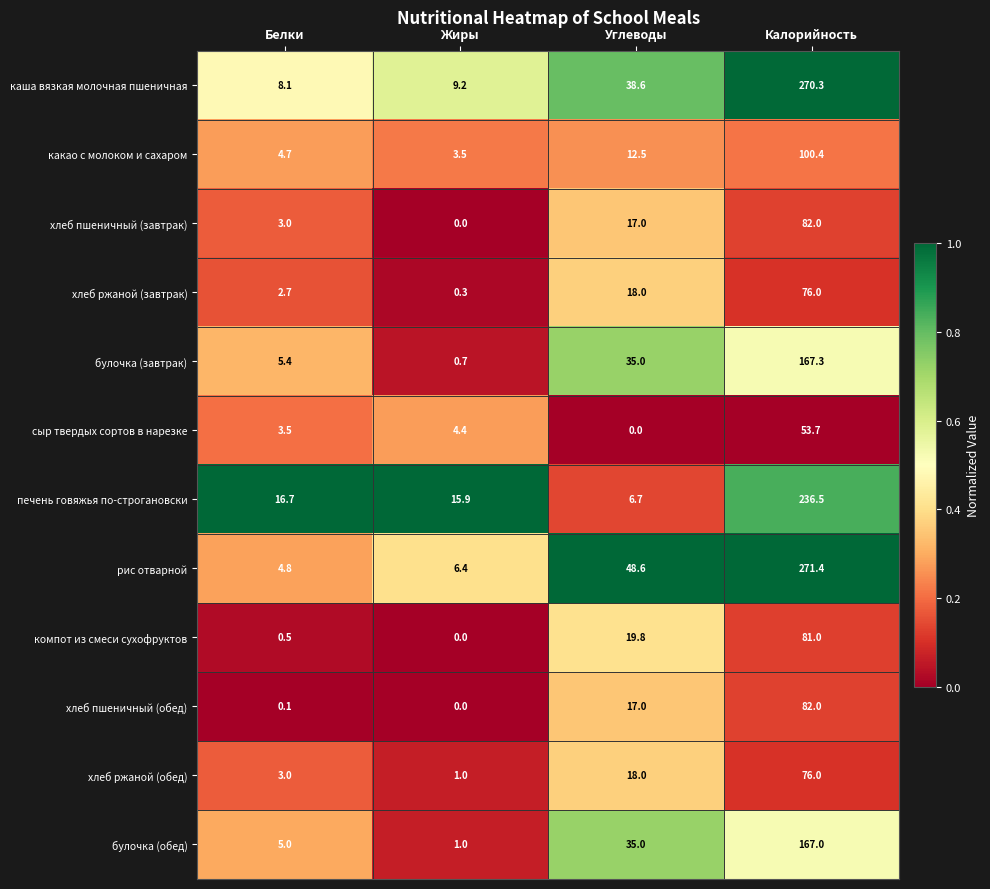

What is the difference between the second highest and second lowest values in the каша вязкая молочная пшеничная series?

29.4